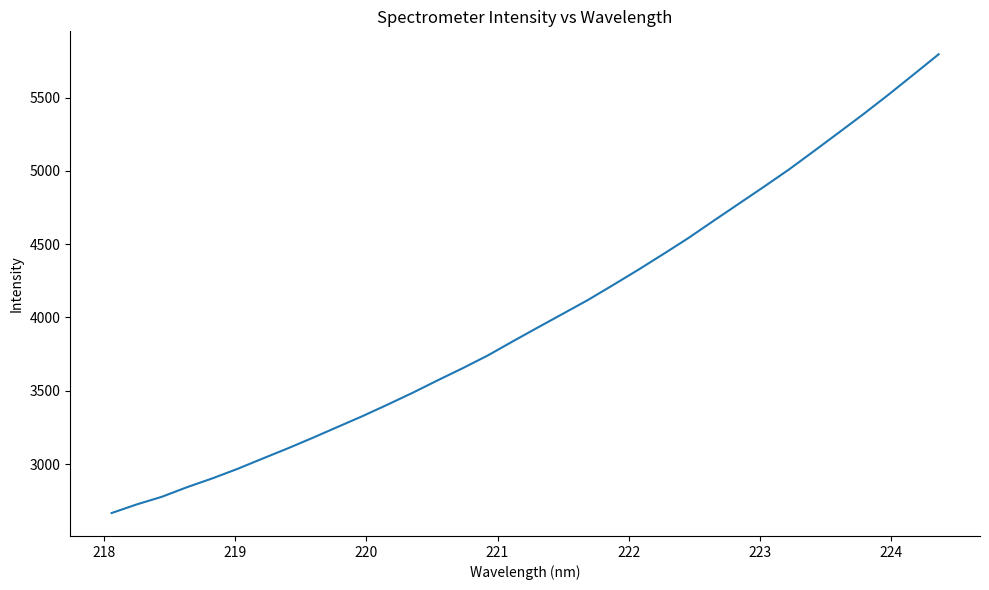

What is the minimum value shown in the chart?

2666.1